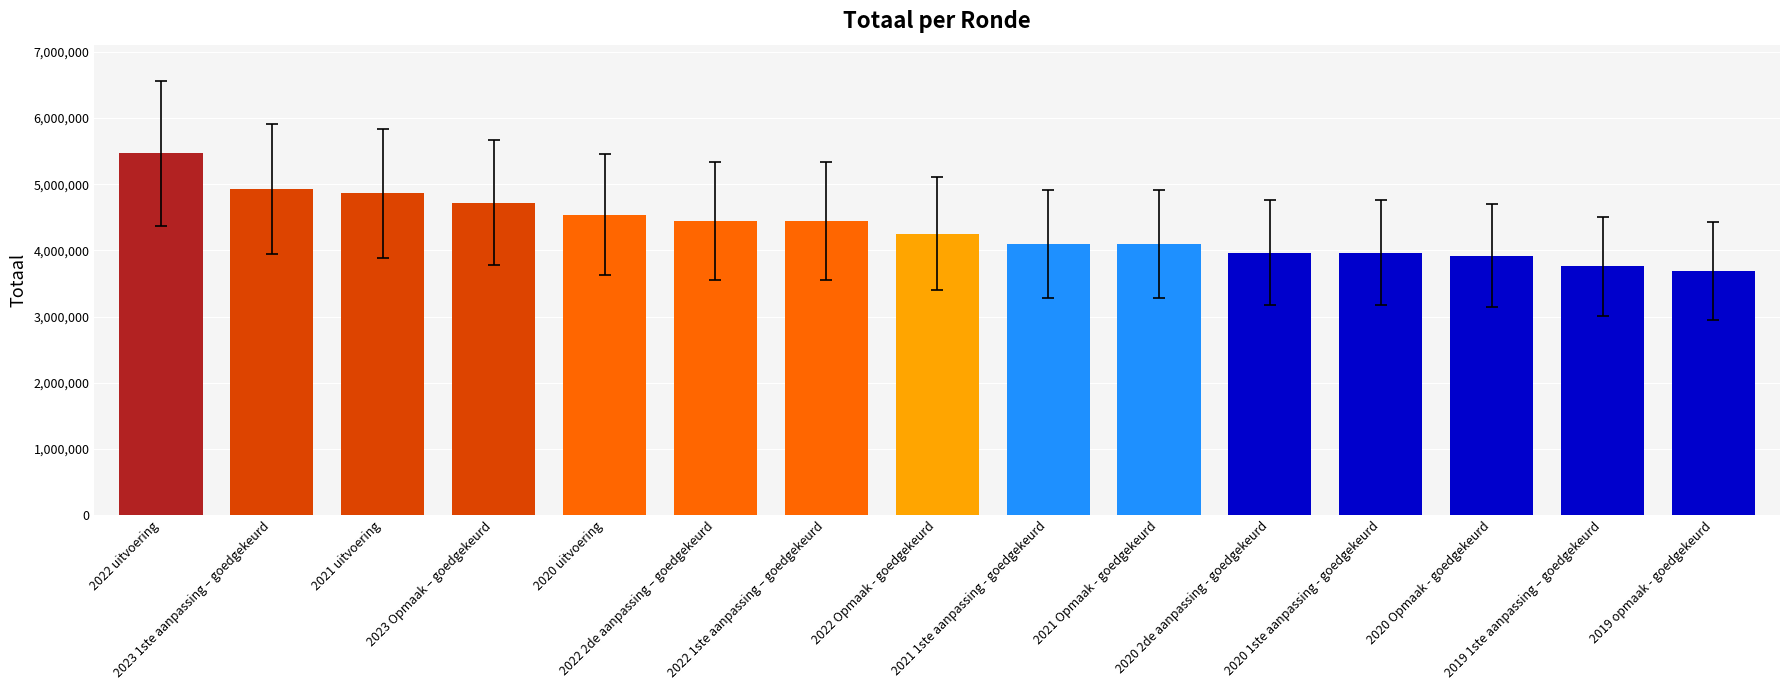

What is the sum of all values?

65167854